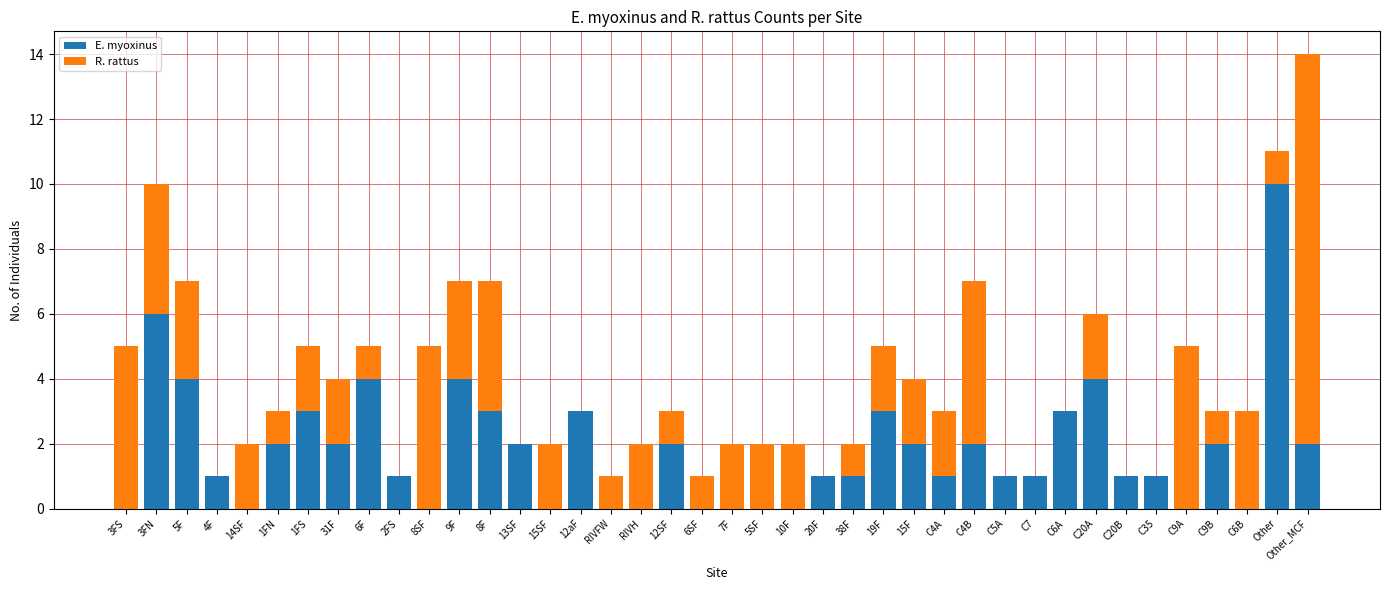

At which category is the sum across all series the highest?

Other_MCF